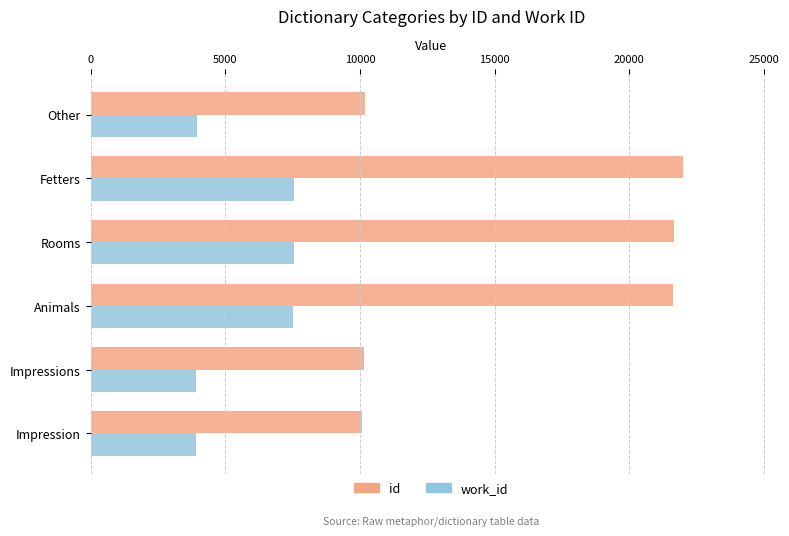

What is the average value of the work_id series?

5730